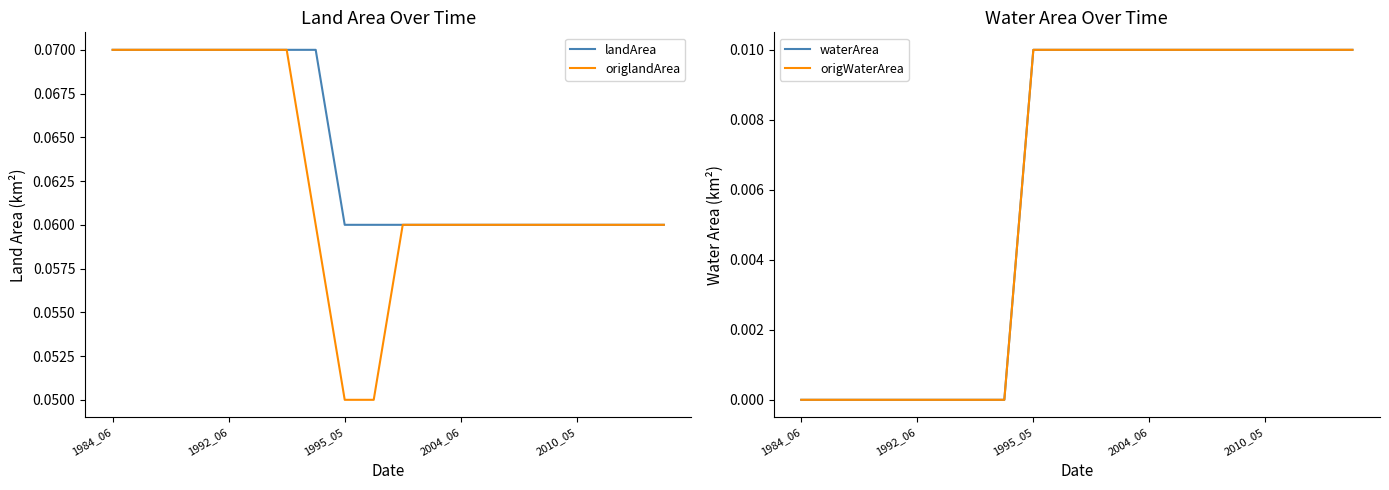

Is the value of origlandArea at 1995_05 greater than the value of origWaterArea at 9?

Yes